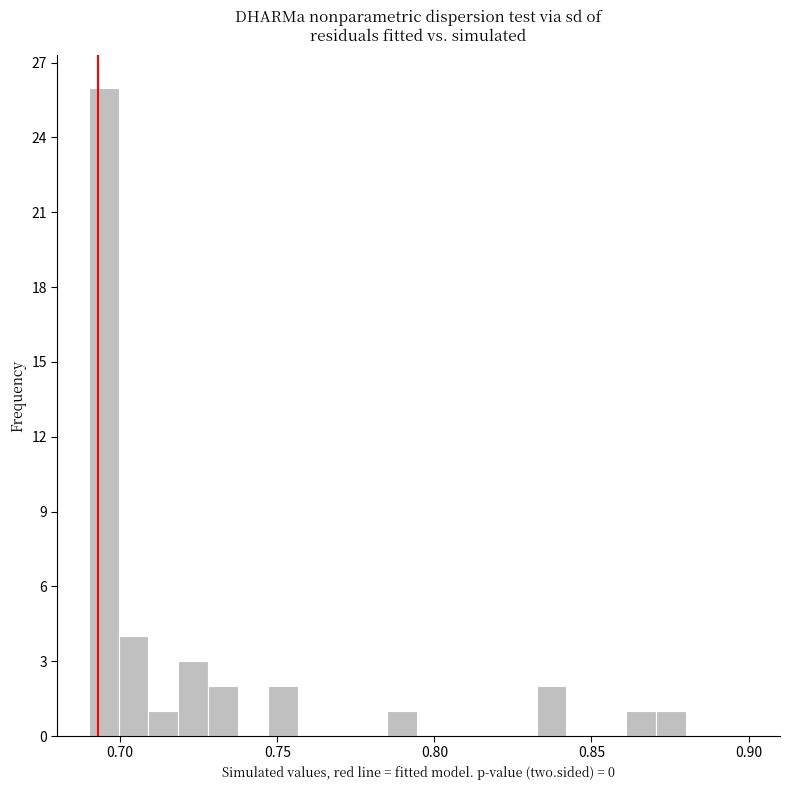

Read against the x-axis, roughly where is the centre of the tallest bar?

0.695